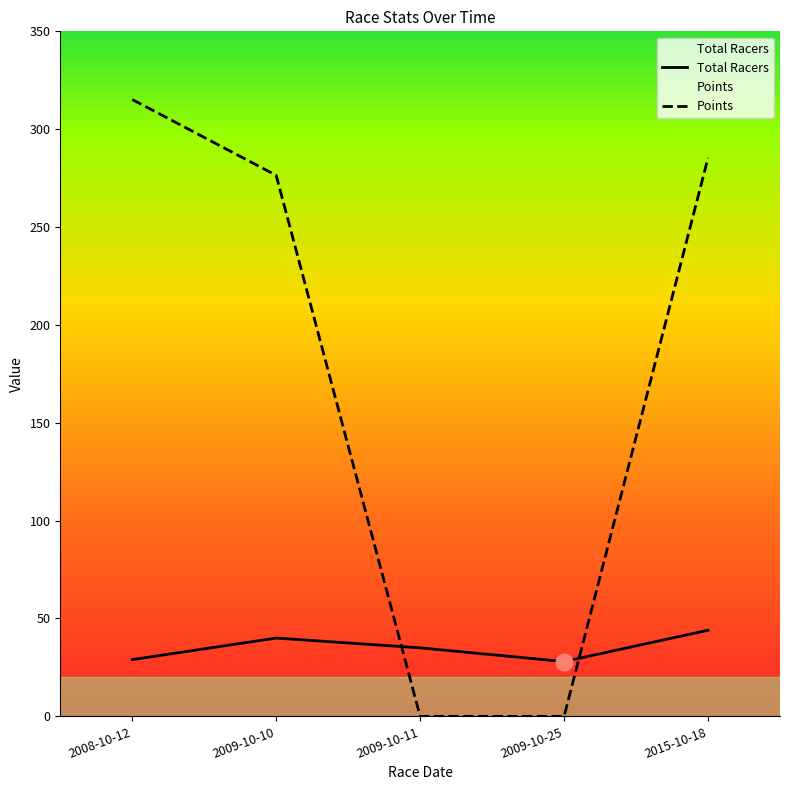

How many intersections are there between Total Racers and Points?

2